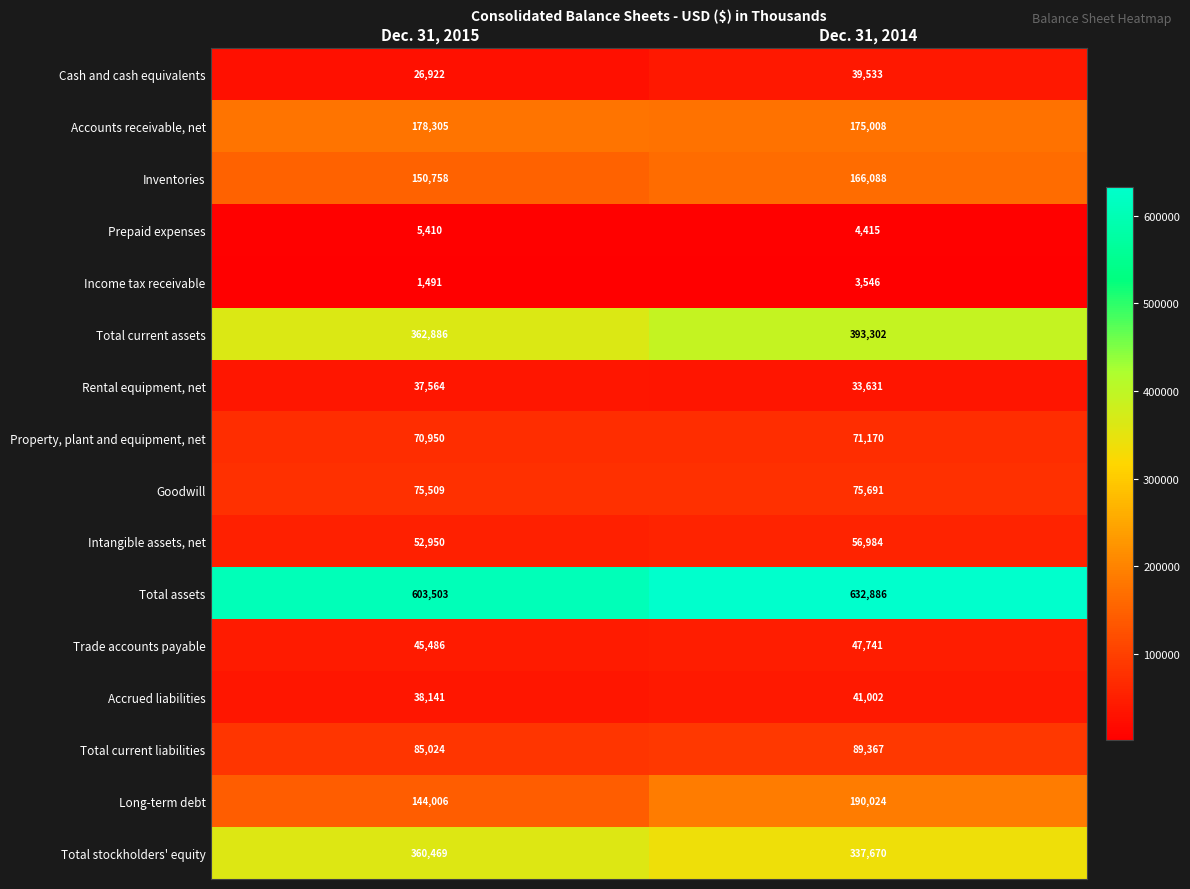

What is the difference between the maximum and minimum values in the Goodwill series?

182